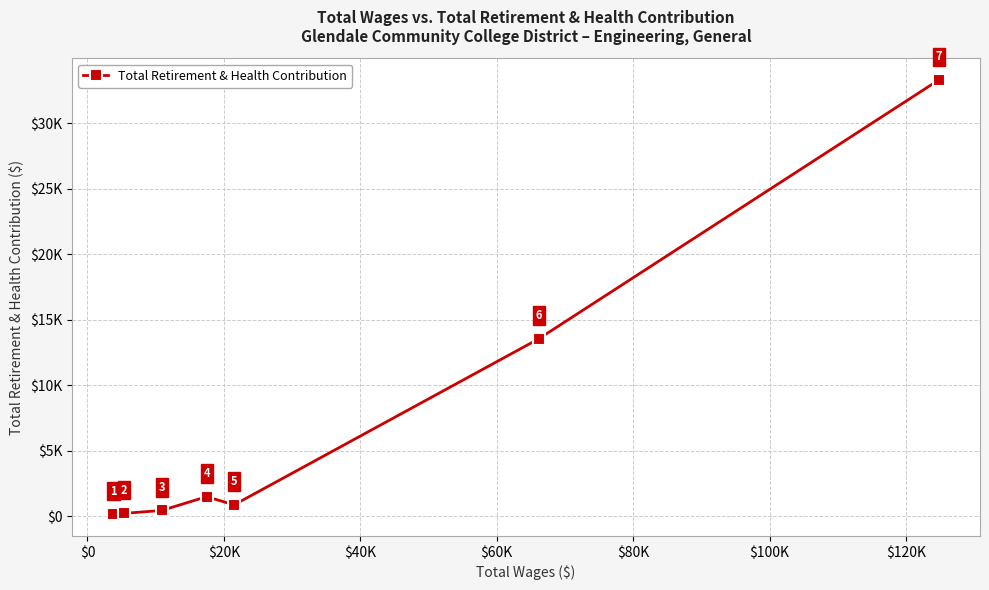

Is this an area chart (filled region under the line)?

No